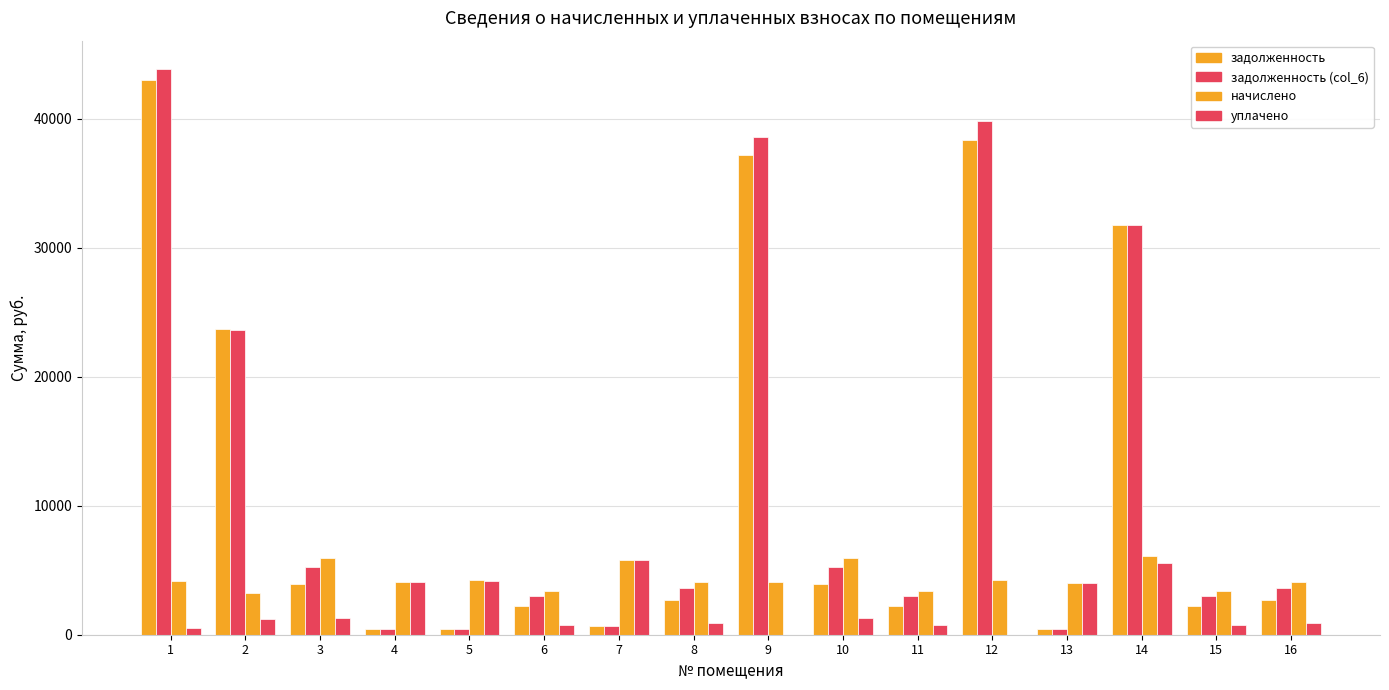

Reading left to right, transcribe all the data shown in this chart.

задолженность: 1=42982.5	2=23695.9	3=3957.7	4=456.6	5=468.9	6=2220.5	7=642.3	8=2709.8	9=37204.1	10=3957.7	11=2220.5	12=38379.9	13=448.4	14=31788.0	15=2232.7	16=2722.1
задолженность (col_6): 1=43858.4	2=23585.5	3=5285.3	4=456.6	5=468.9	6=2965.4	7=642.3	8=3618.9	9=38567.6	10=5285.3	11=2965.4	12=39786.5	13=448.4	14=31762.1	15=2981.7	16=3635.2
начислено: 1=4127.6	2=3268.8	3=5974.4	4=4109.1	5=4219.9	6=3352.0	7=5780.5	8=4090.7	9=4090.7	10=5974.4	11=3352.0	12=4219.9	13=4035.2	14=6066.7	15=3370.4	16=4109.1
уплачено: 1=500.0	2=1200.0	3=1327.6	4=4091.8	5=4202.1	6=744.9	7=5756.1	8=909.0	9=0.0	10=1327.6	11=744.9	12=0.0	13=4018.2	14=5565.9	15=749.0	16=913.1